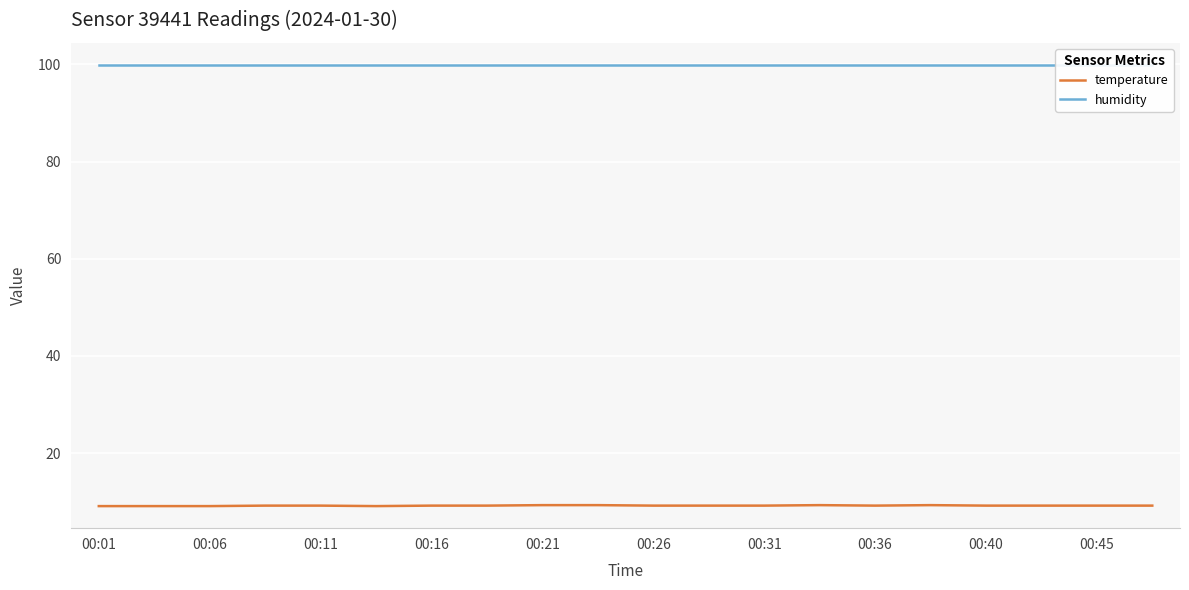

Which category has the highest value across all series?

00:01